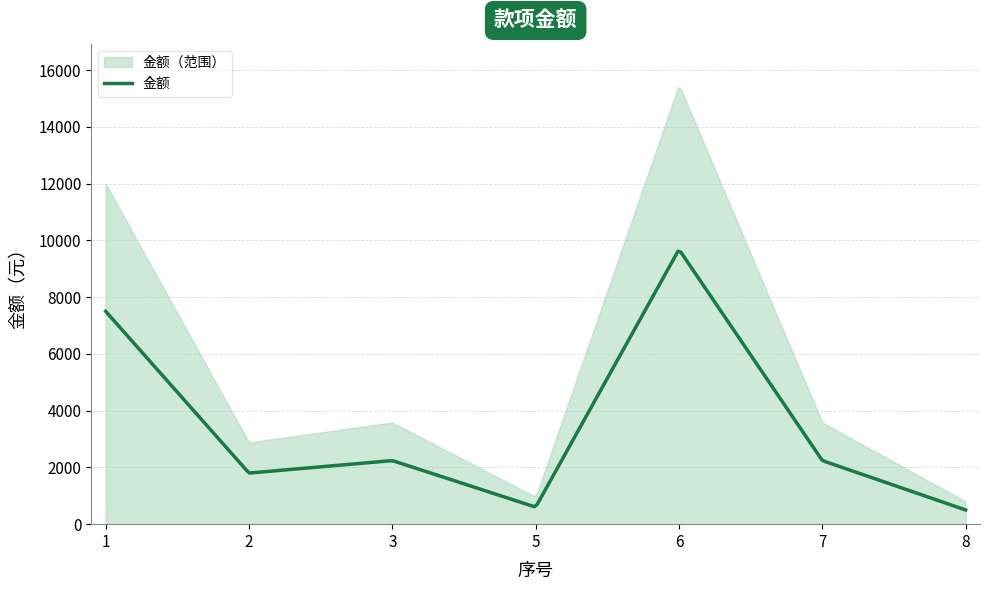

Reading left to right, list all the values displayed in this chart.

1=7500	2=1800	3=2240	5=600	6=9680	7=2240	8=500